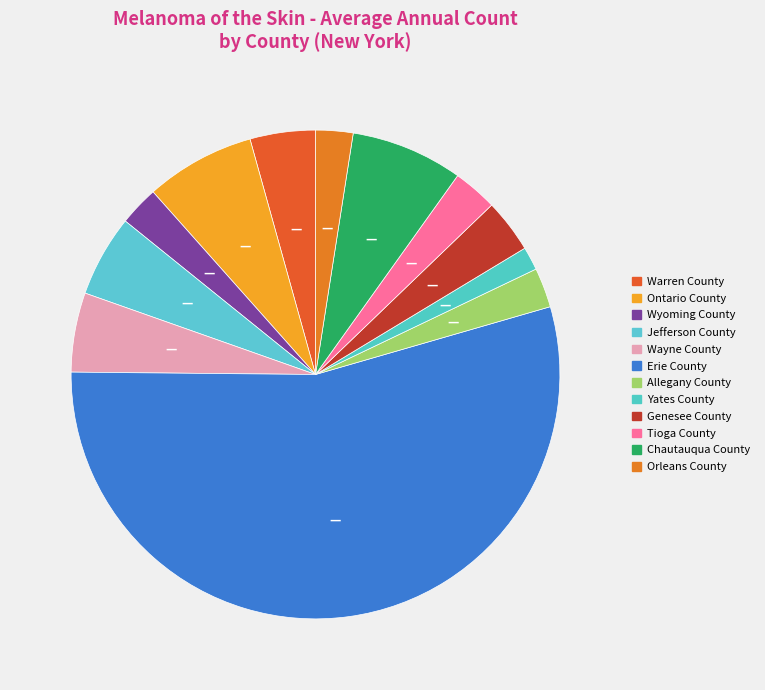

Does Warren County account for over 50% of the chart?

No